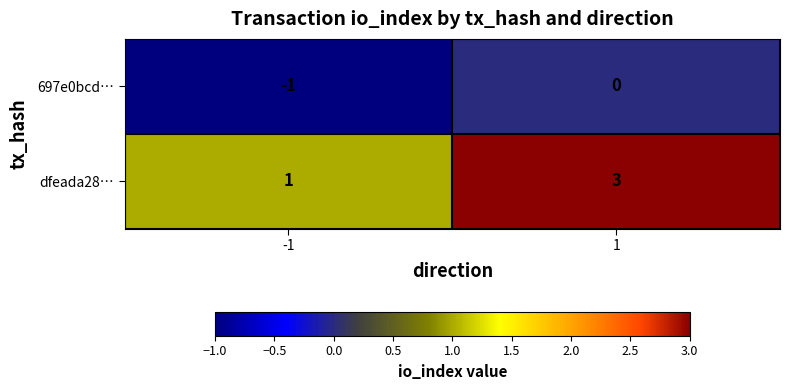

Which series has the widest spread of values?

dfeada28…